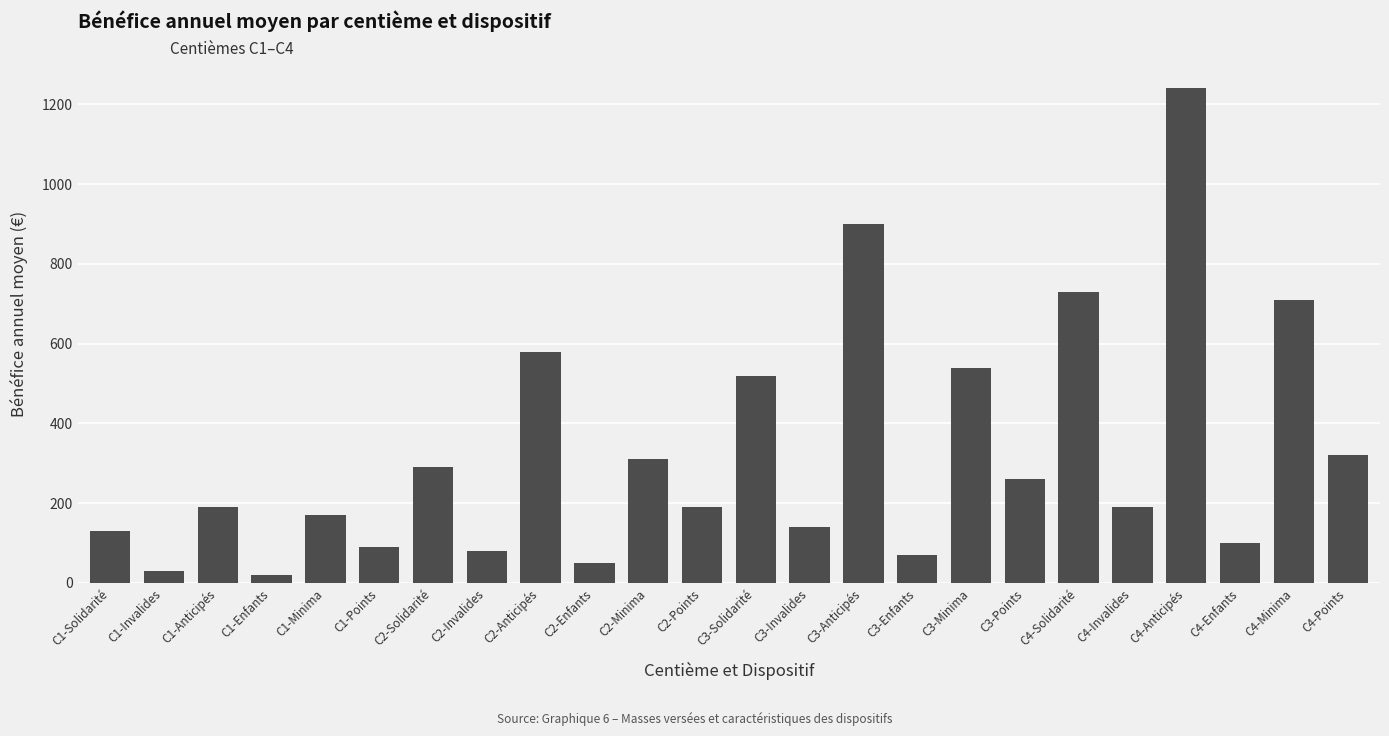

What value does the data have at C2-Invalides?

80